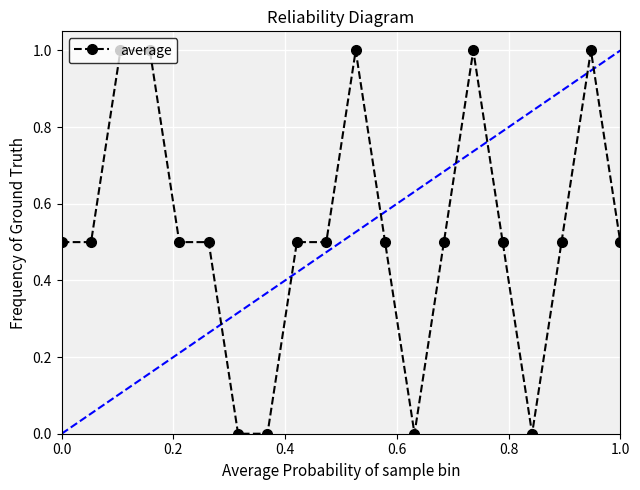

Is this an area chart (filled region under the line)?

No